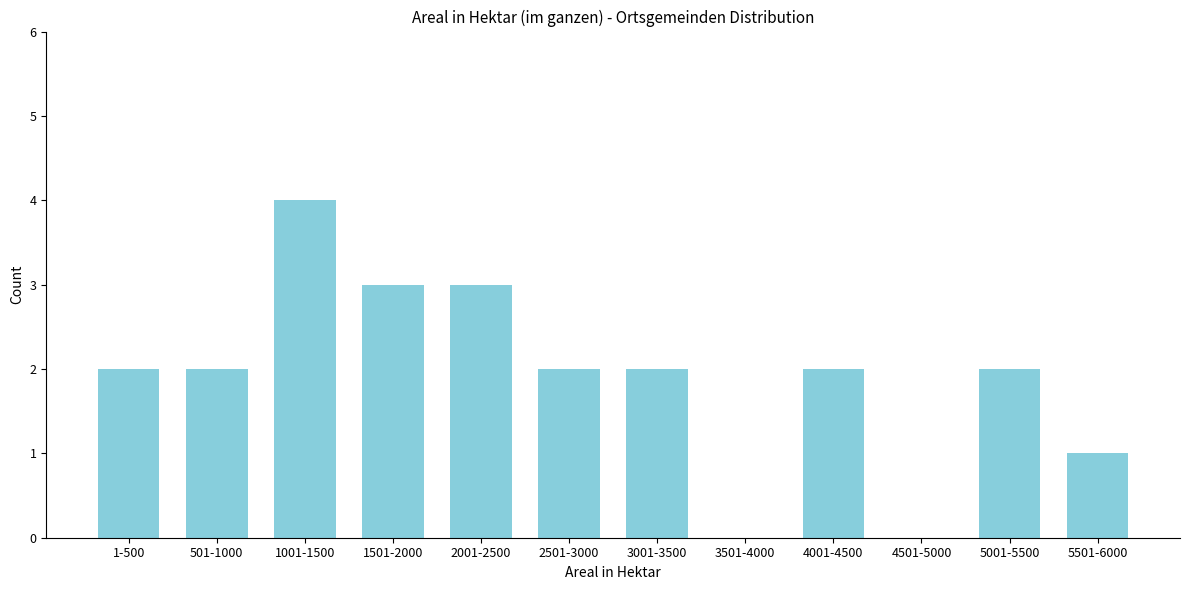

Reading left to right, transcribe all the data shown in this chart.

1-500=2	501-1000=2	1001-1500=4	1501-2000=3	2001-2500=3	2501-3000=2	3001-3500=2	3501-4000=0	4001-4500=2	4501-5000=0	5001-5500=2	5501-6000=1